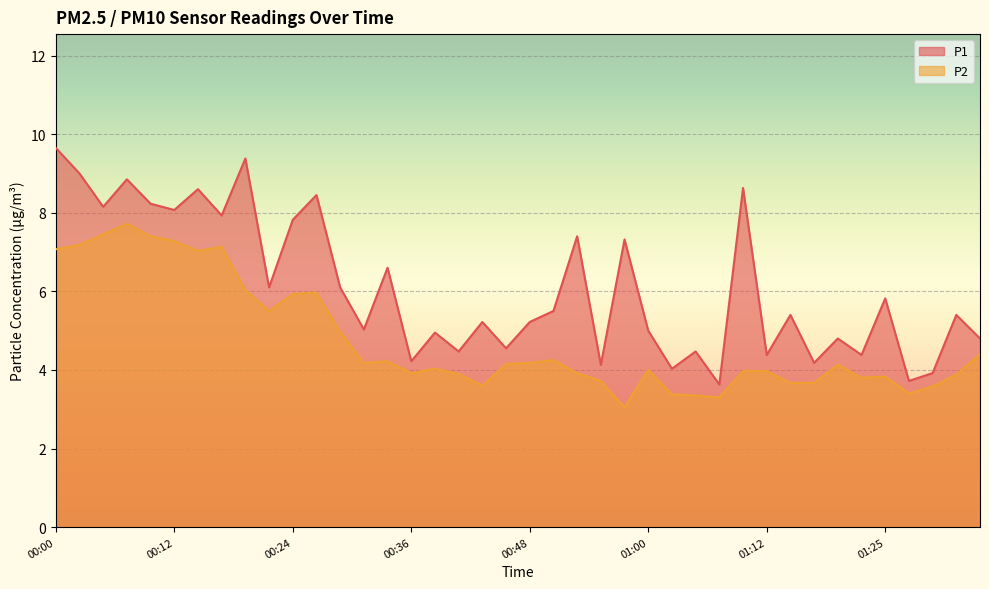

What is the difference between the highest and lowest values at 00:00?

2.6